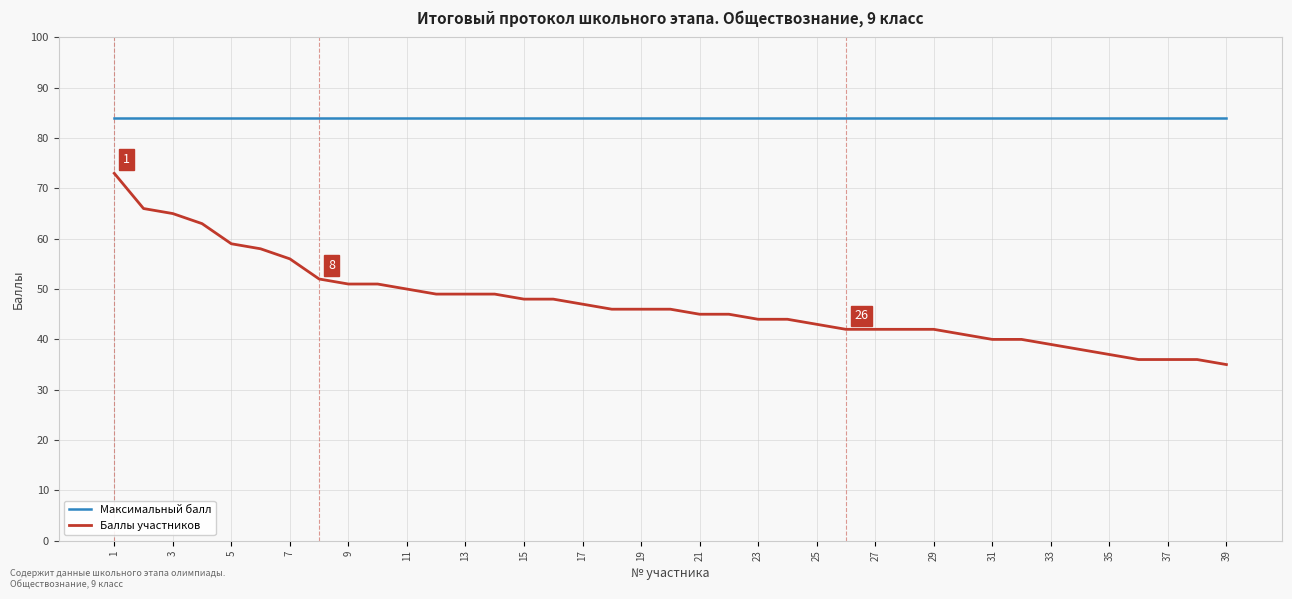

True or false: Максимальный балл and Баллы участников cross at least once.

False